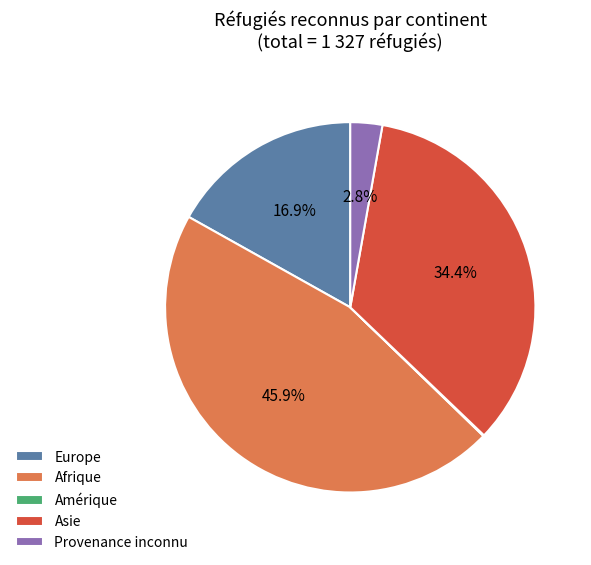

Is it true that Asie is 34% of the pie?

True